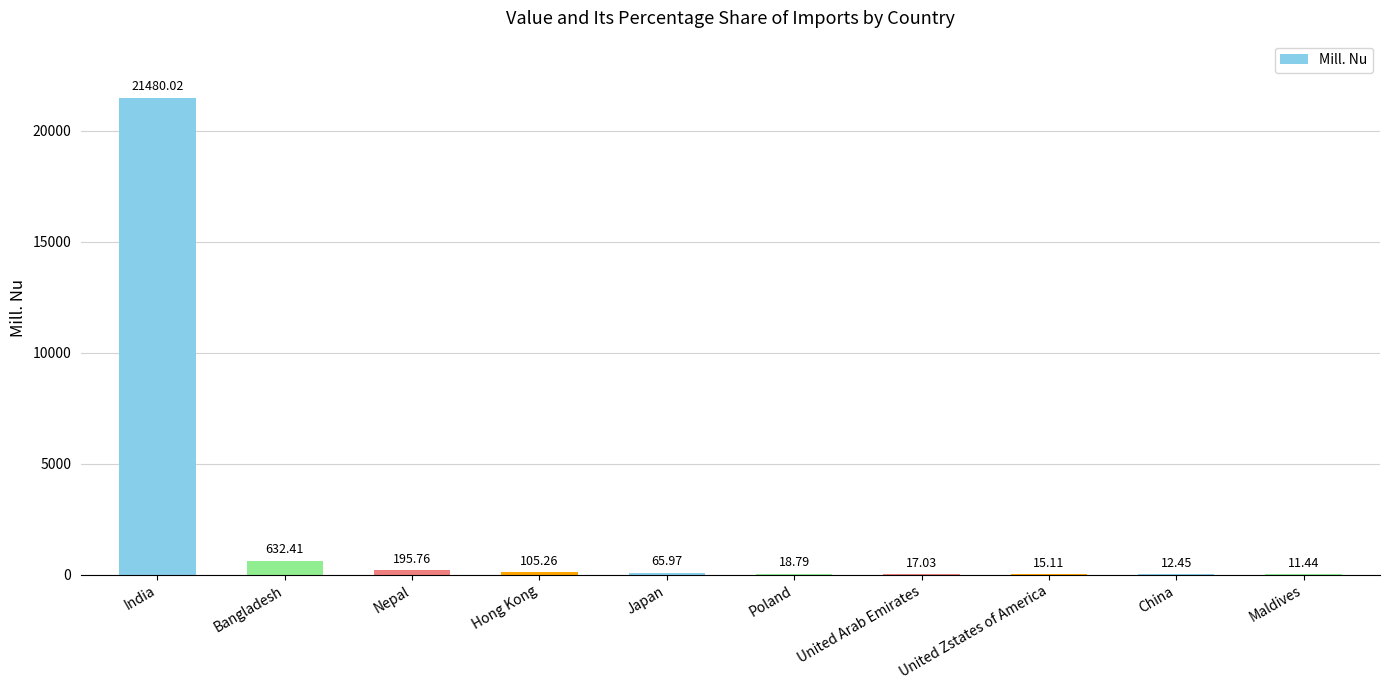

Between India and Poland, which is larger?

India